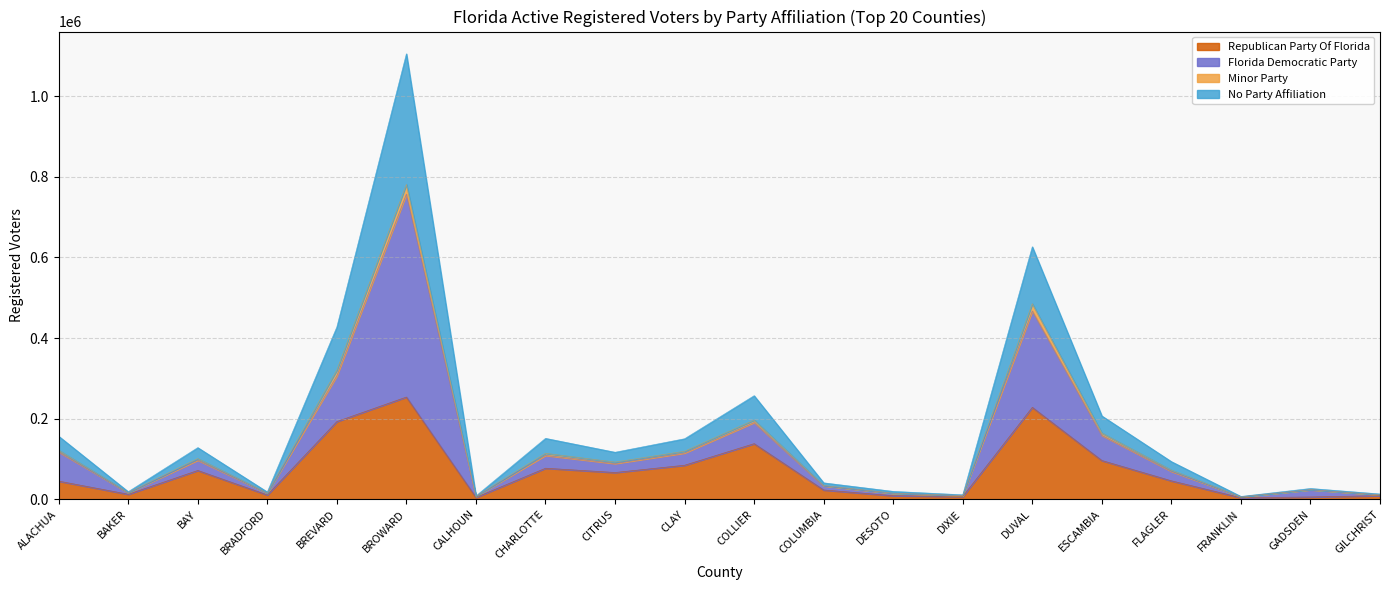

At which category is the sum across all series the highest?

BROWARD